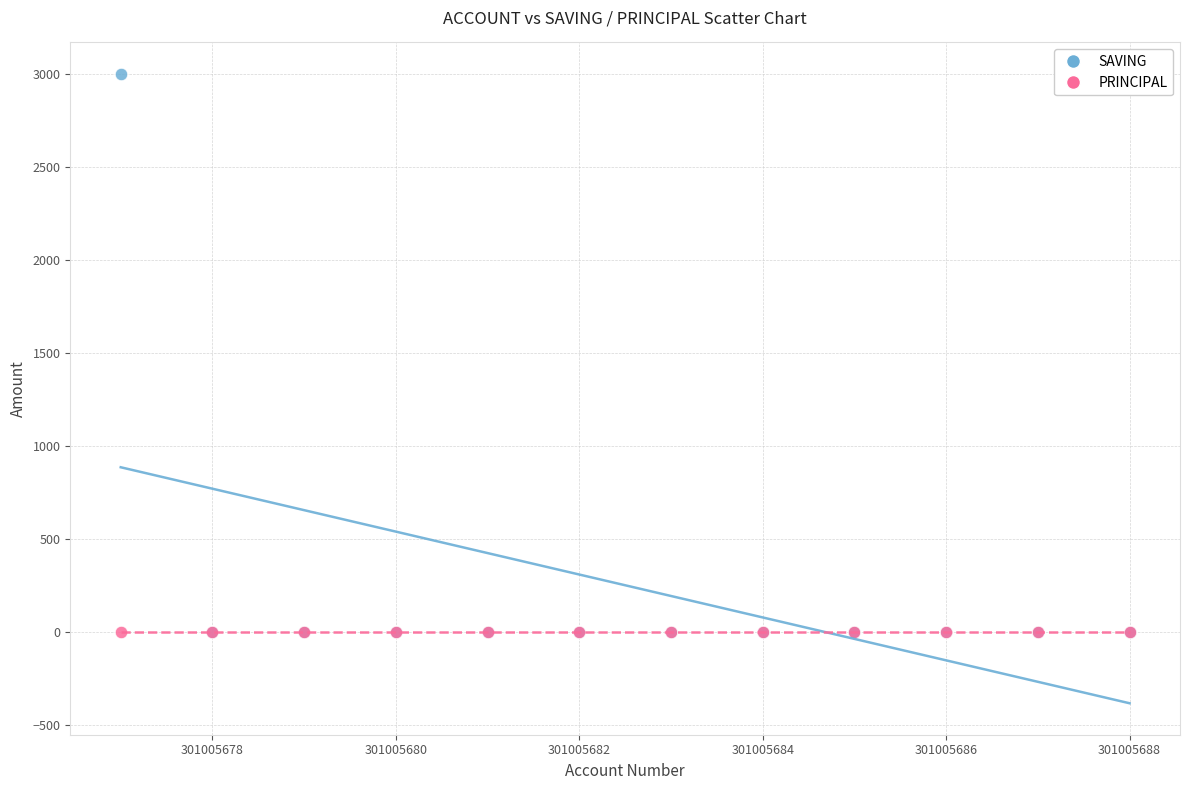

What are all the series names shown in the legend?

SAVING, PRINCIPAL